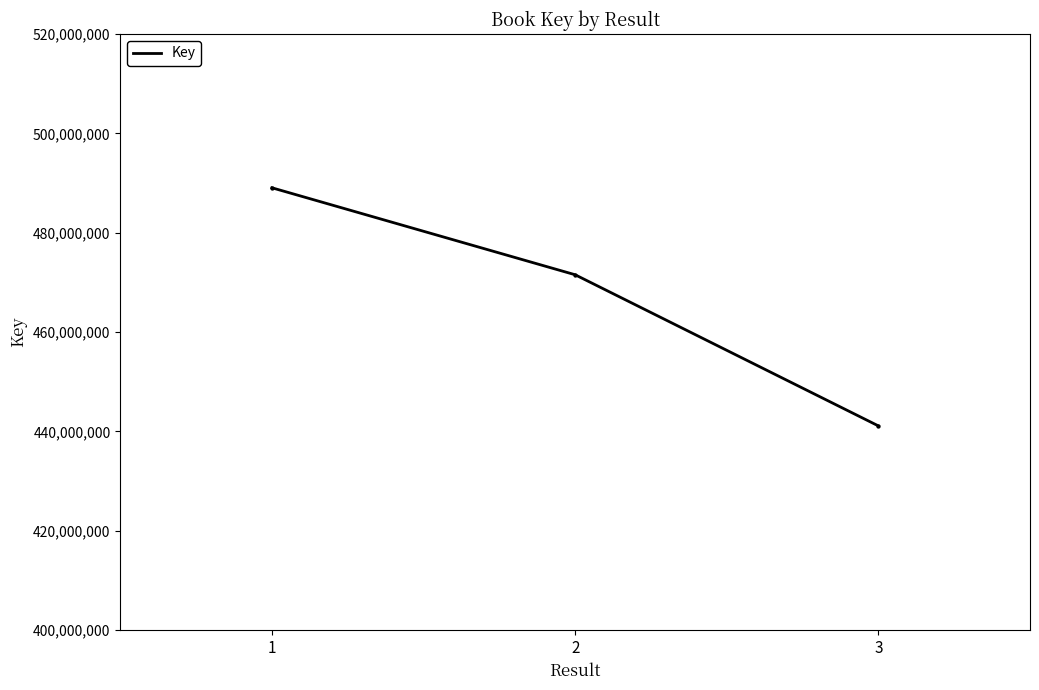

Which has a higher value, 3 or 1?

1